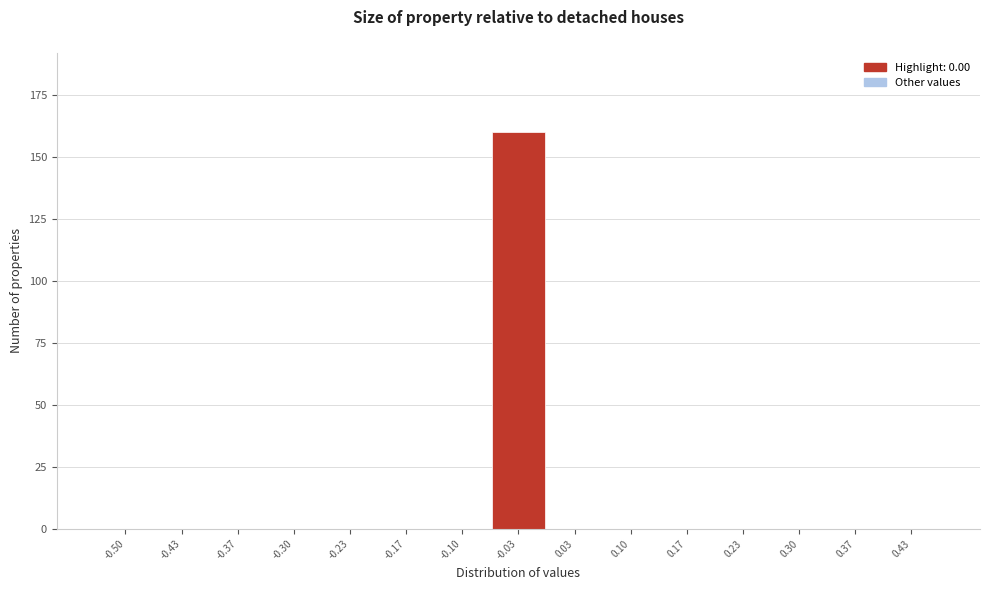

Reading left to right, what are all the values shown in this chart?

-0.50=0	-0.43=0	-0.37=0	-0.30=0	-0.23=0	-0.17=0	-0.10=0	-0.03=160	0.03=0	0.10=0	0.17=0	0.23=0	0.30=0	0.37=0	0.43=0